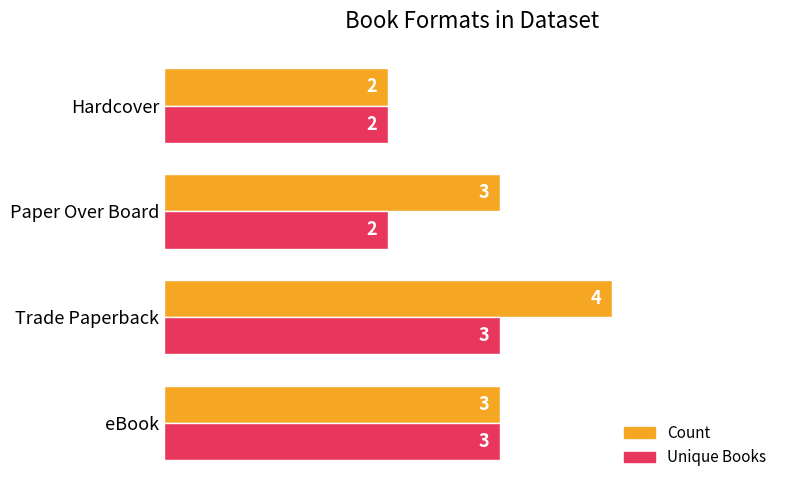

Which label corresponds to the largest value in the chart?

Trade Paperback